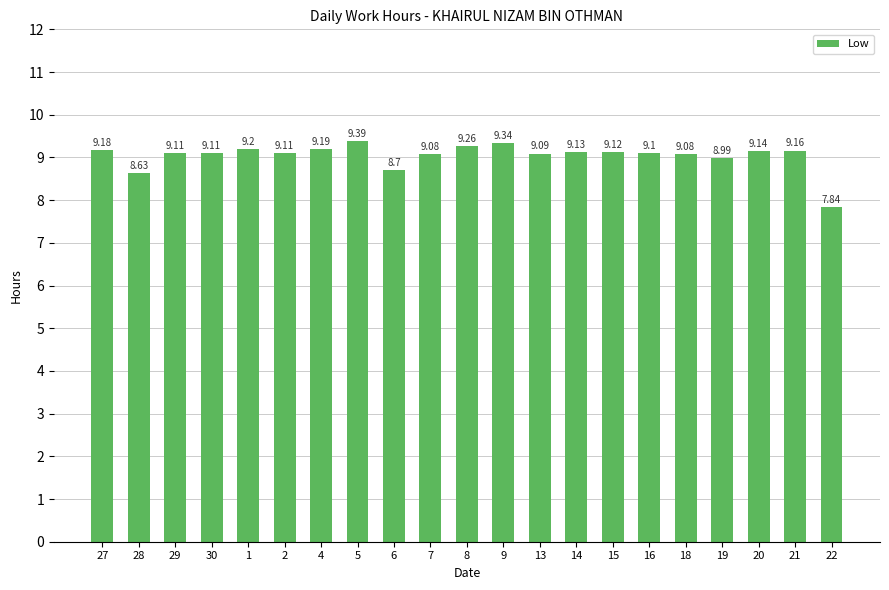

What is the label of the 17th bar from the right?

1